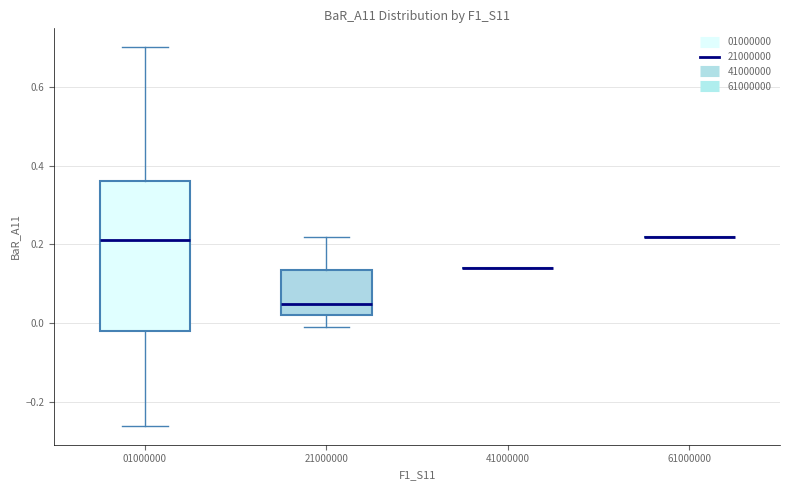

Reading left to right, read every box against the y-axis: the position of its median line, the range the box covers, and the ends of its whiskers. The values are not printed on the chart, so give them approximately, as read against the axis.

01000000: median 0.22, box -0.02 to 0.36, whiskers -0.26 to 0.70
21000000: median 0.06, box 0.02 to 0.14, whiskers 0.00 to 0.22
41000000: box collapsed to a line at 0.14, whiskers 0.14 to 0.14
61000000: box collapsed to a line at 0.22, whiskers 0.22 to 0.22